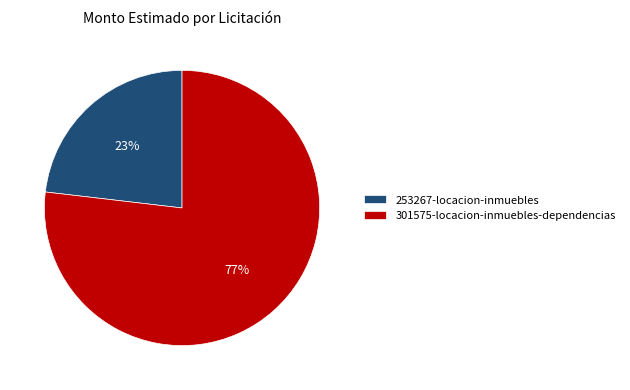

Which slice is the smallest?

253267-locacion-inmuebles